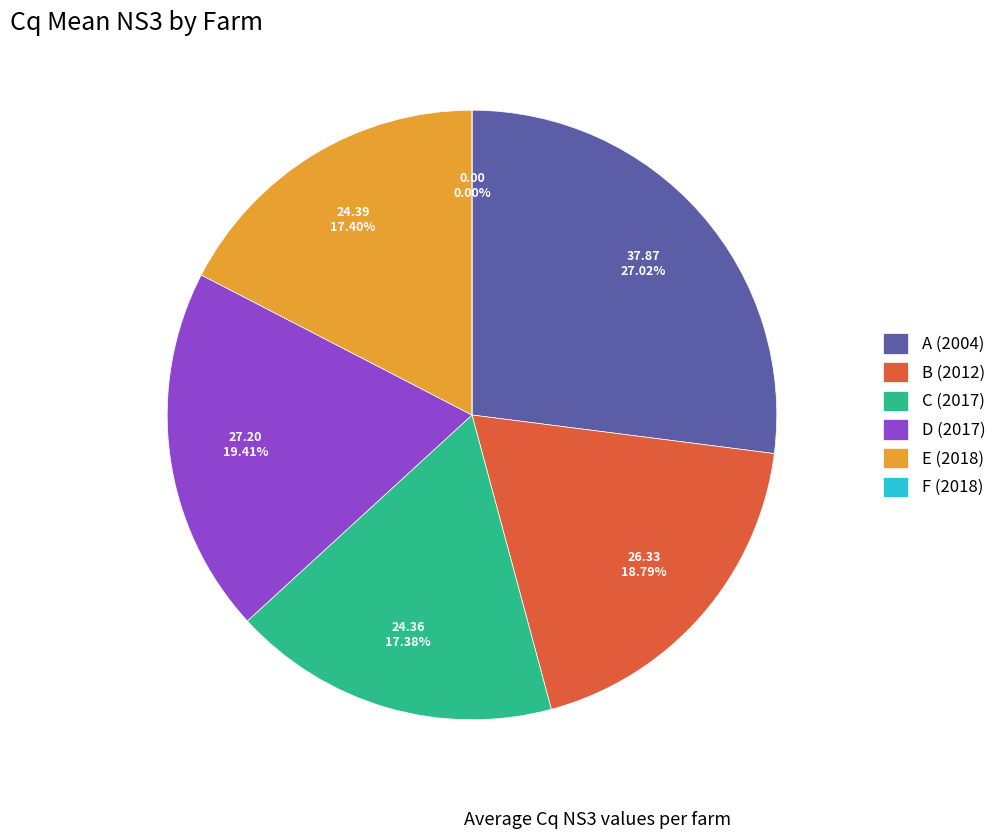

Which slice is the largest?

A (2004)